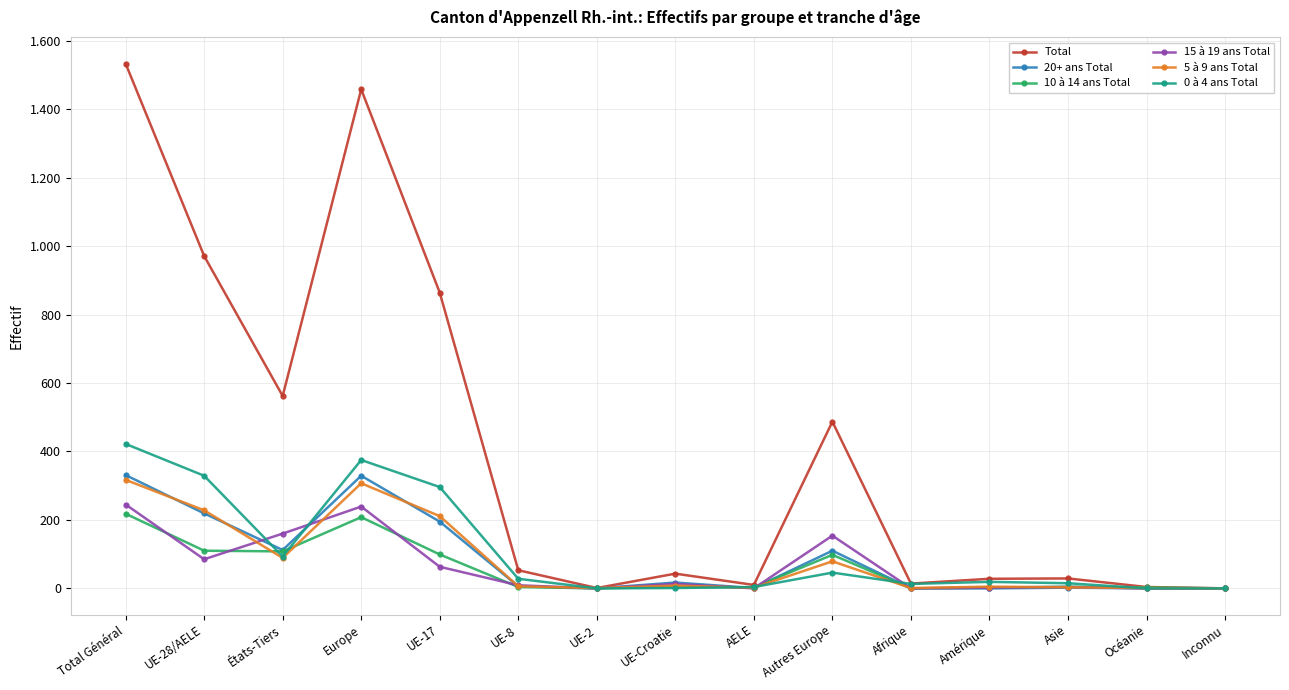

What are all the series names shown in the legend?

Total, 20+ ans Total, 10 à 14 ans Total, 15 à 19 ans Total, 5 à 9 ans Total, 0 à 4 ans Total